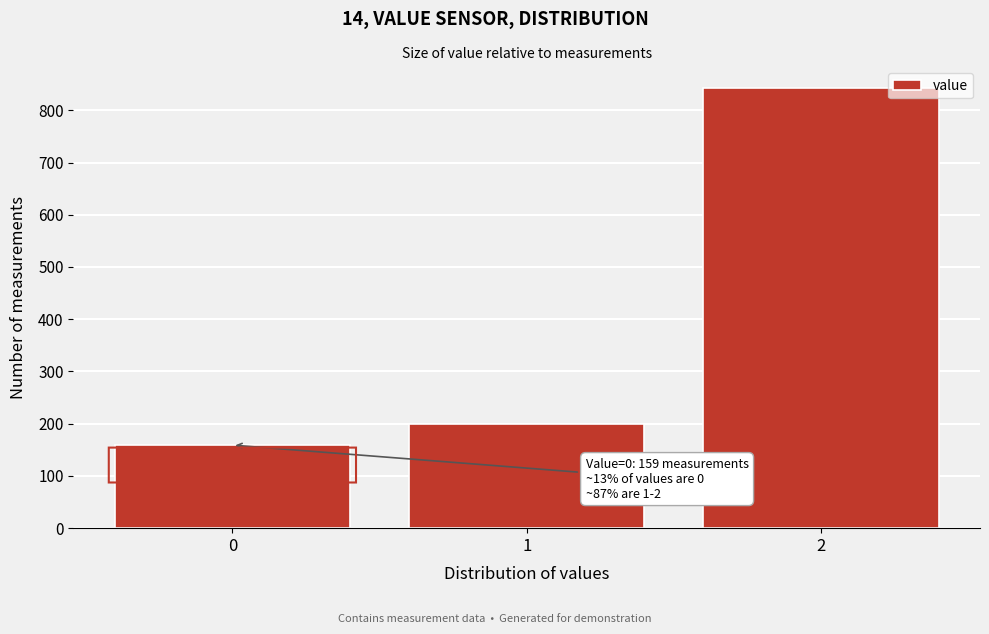

Reading left to right, list all the values displayed in this chart.

159	200	842